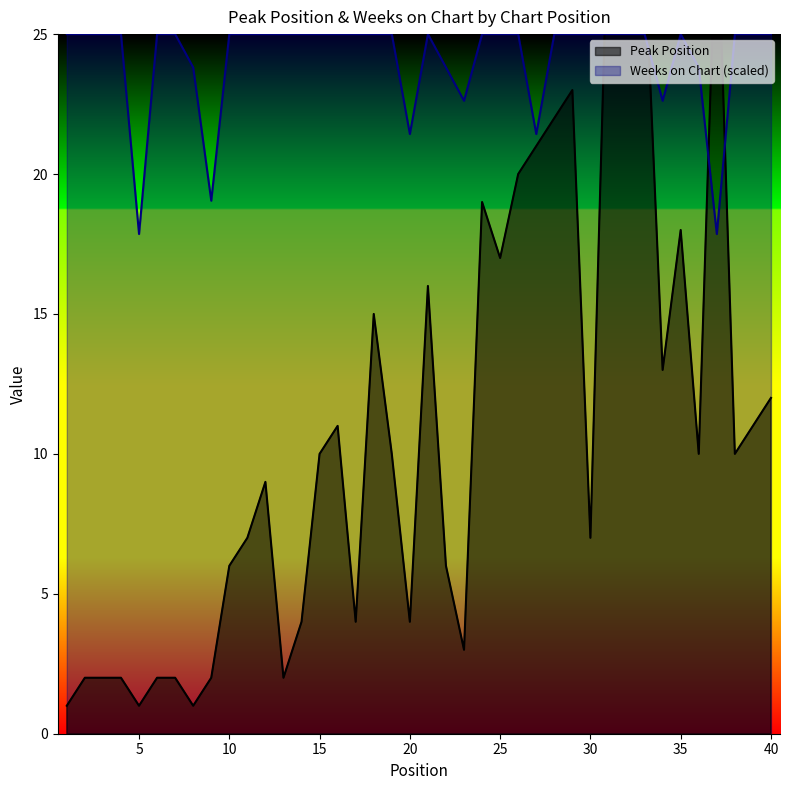

What is the total value across all series at 21?

41.0